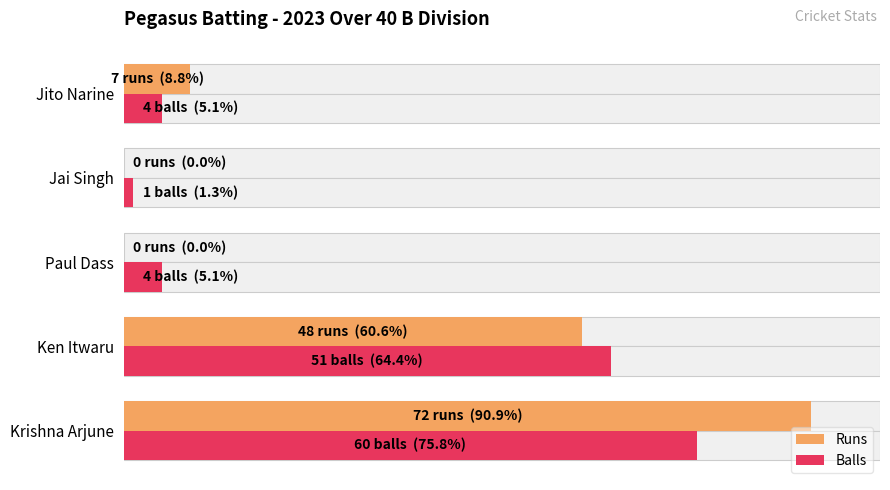

How many data points in Runs are above 7?

2